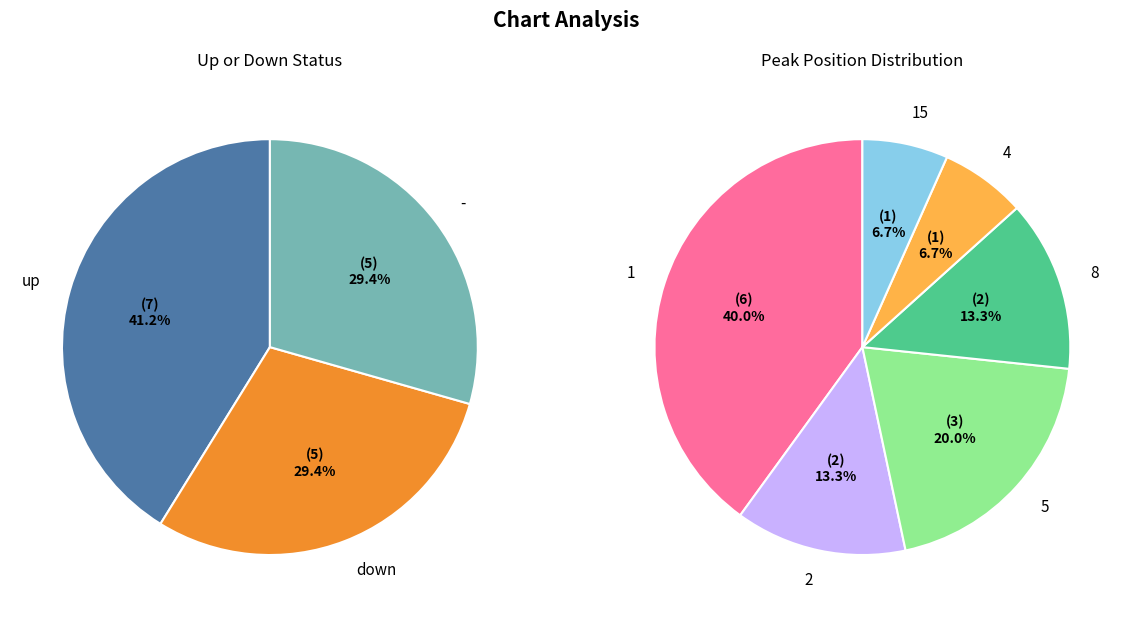

To the nearest percent, what percentage of the pie is -?

29%